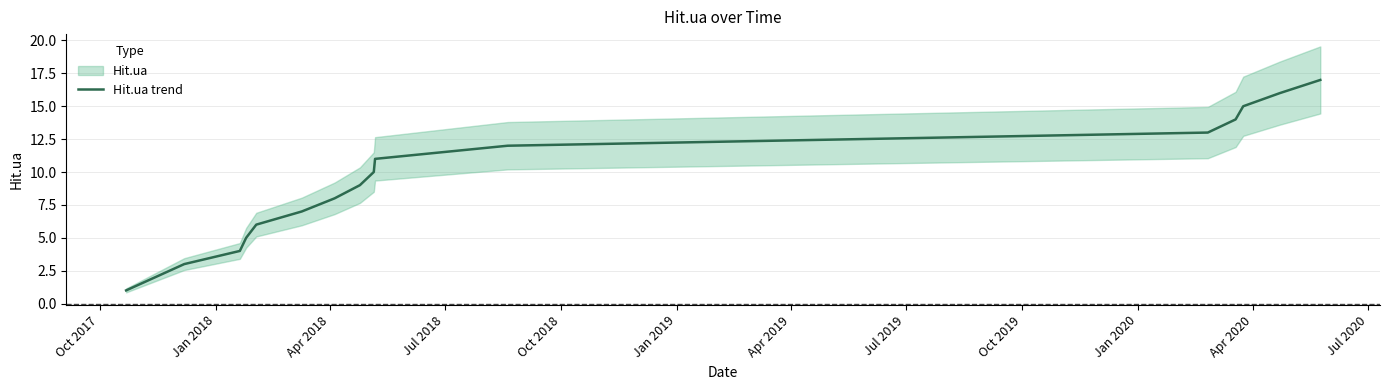

How many lines are shown in the chart?

1